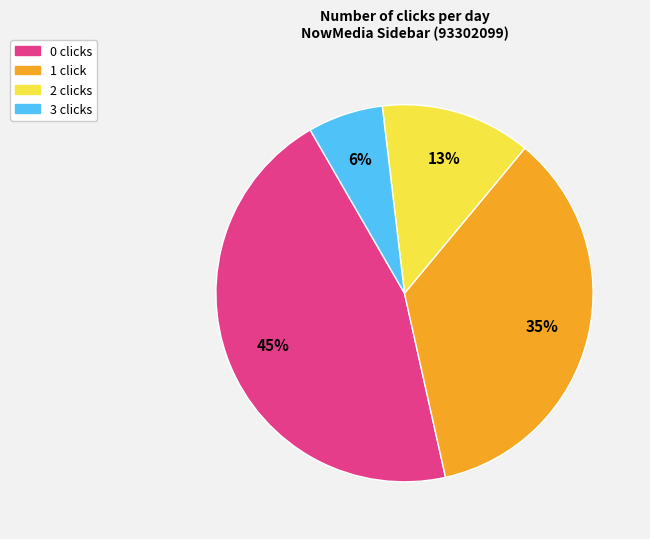

How many segments does this pie chart have?

4